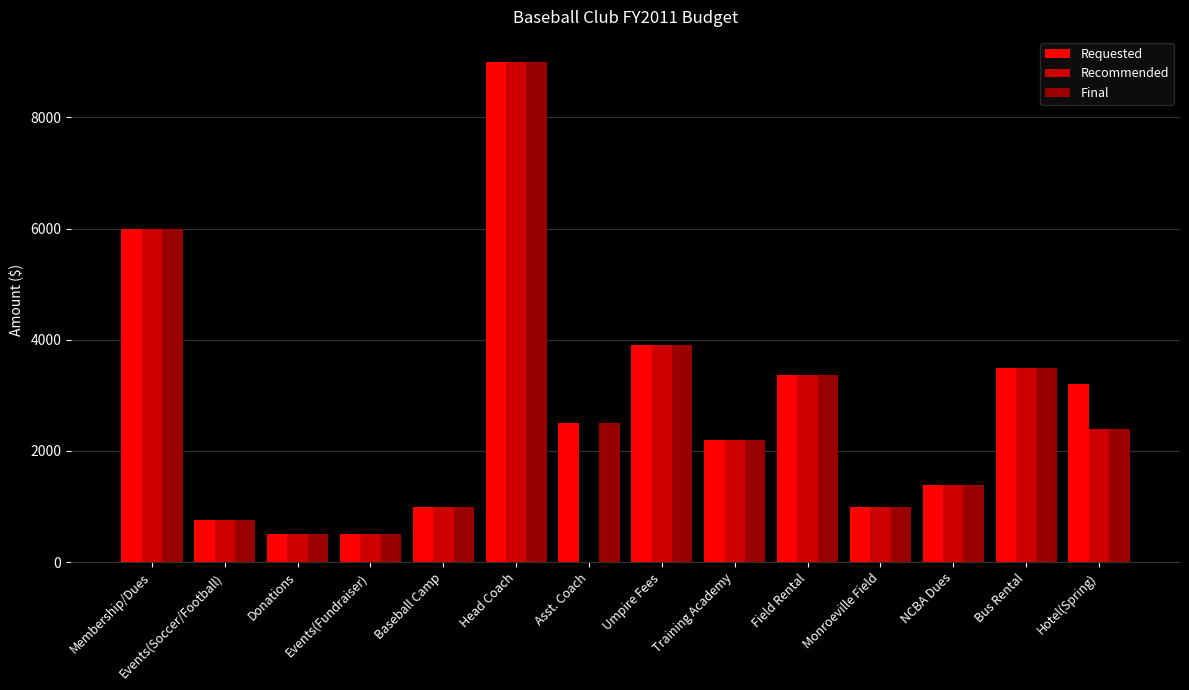

What is the sum of the Requested values at Field Rental and Membership/Dues?

9375